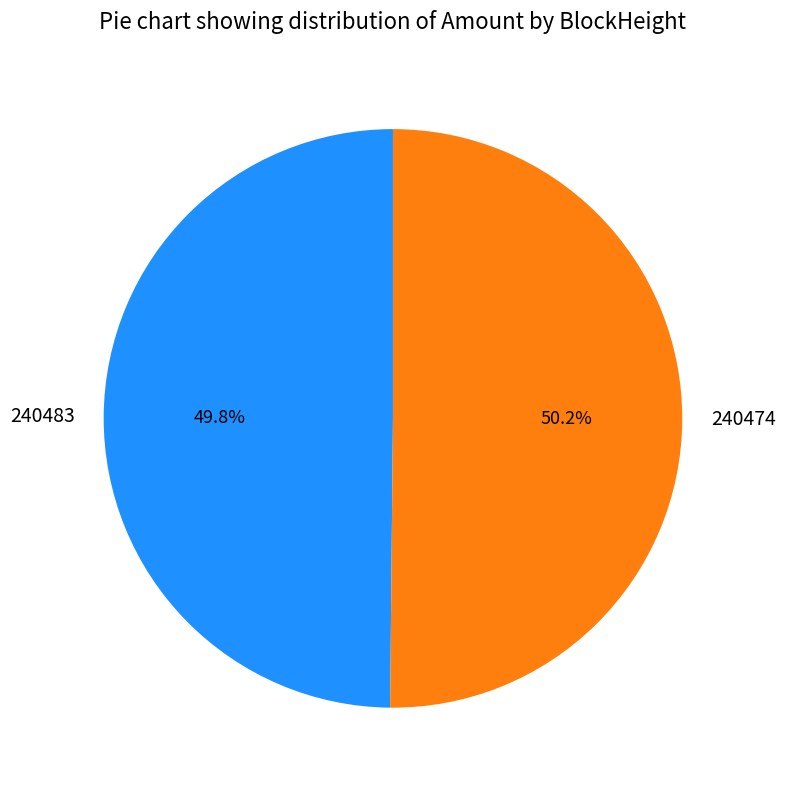

To the nearest percent, what is the difference between the largest and smallest slice percentages?

0%